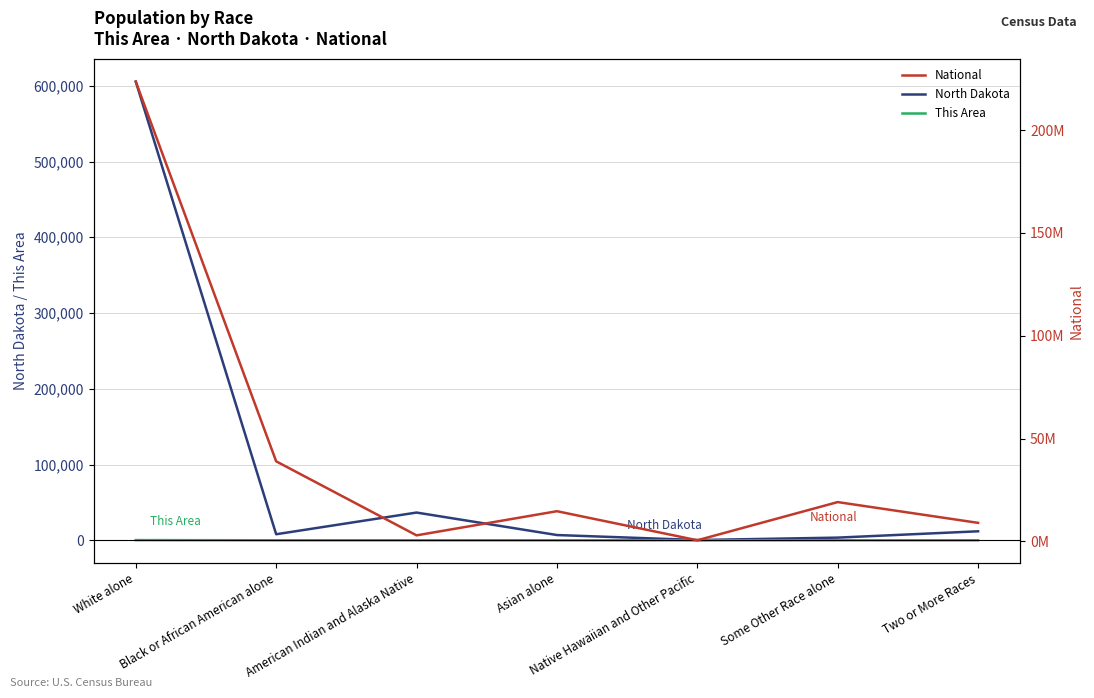

Which series has the largest total across all categories?

National